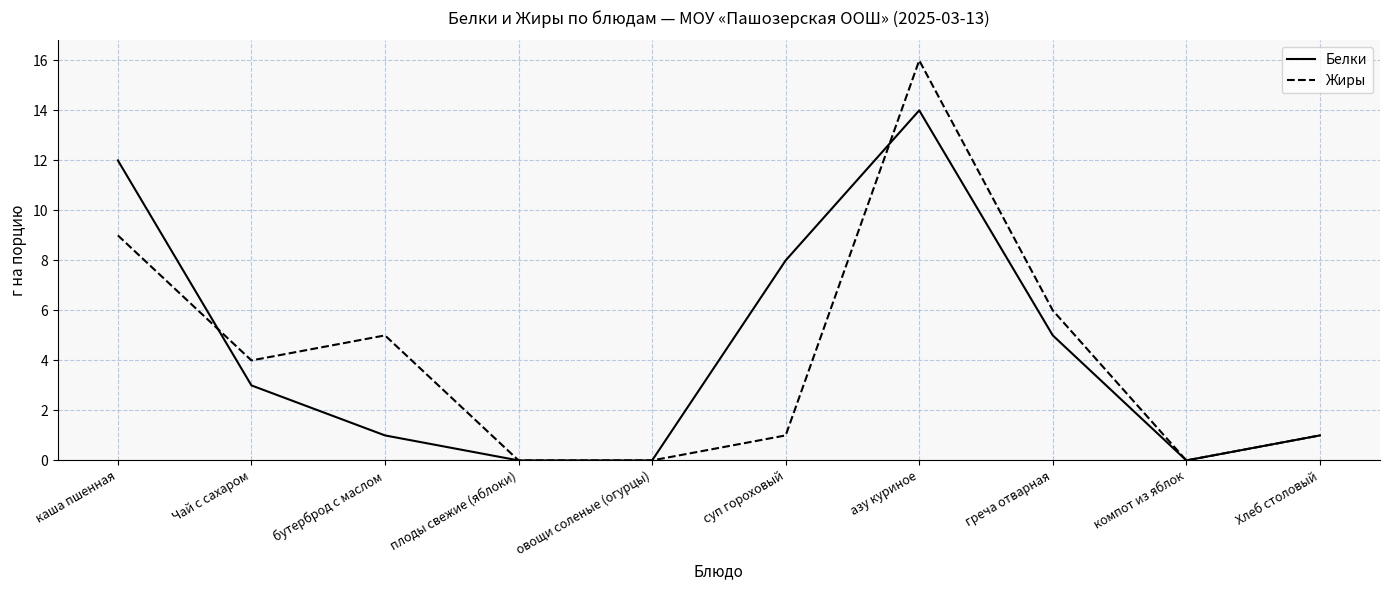

At which category is the sum across all series the highest?

азу куриное